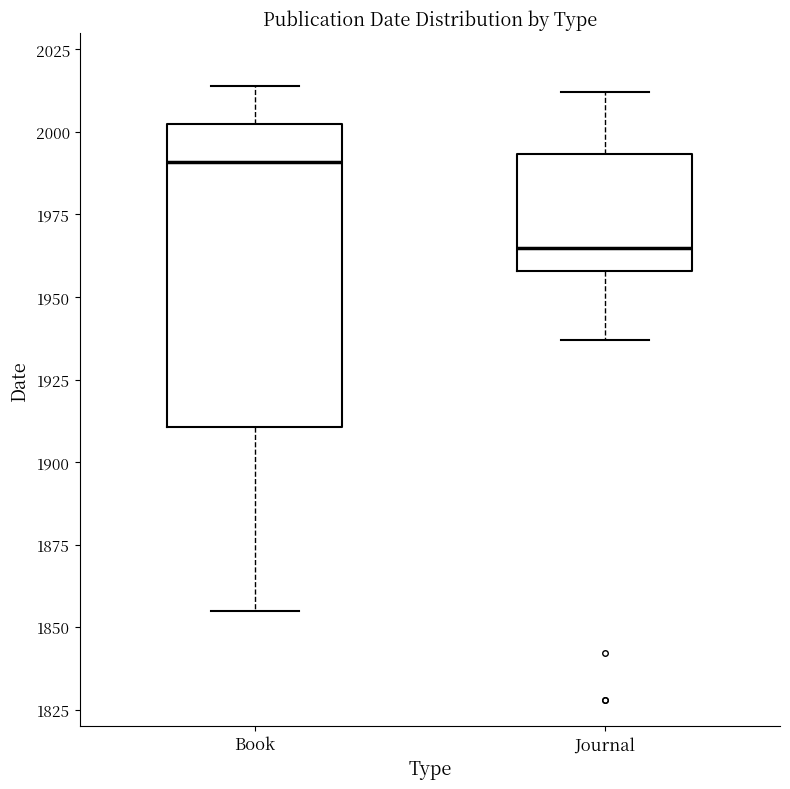

Where does the median line of the box for Book sit on the y-axis? The values are not printed on the chart, so give them approximately, as read against the axis.

1990